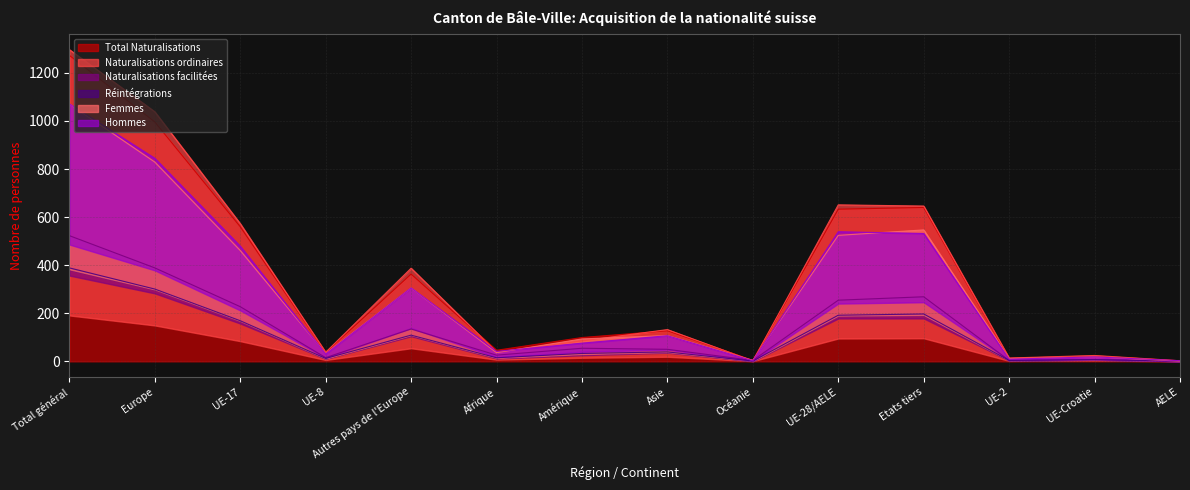

The Naturalisations ordinaires series shows 193.6 at Etats tiers. True or false?

False